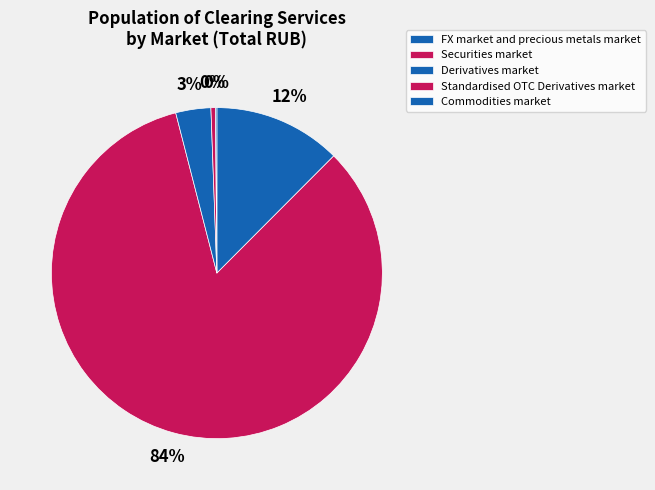

Which category has the biggest portion of the pie?

Securities market